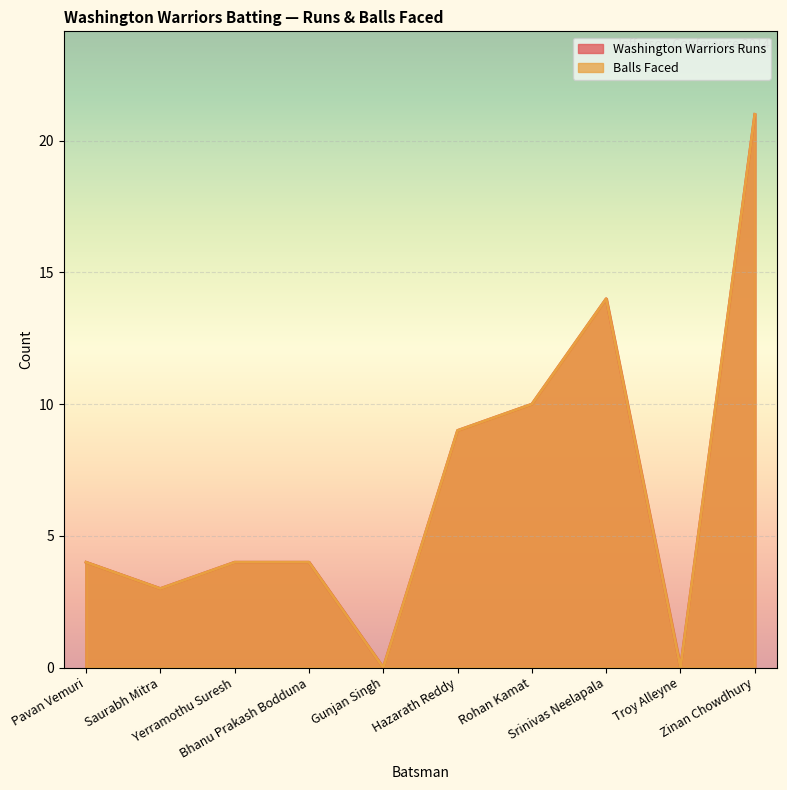

The Balls Faced series shows 4 at Bhanu Prakash Bodduna. True or false?

True